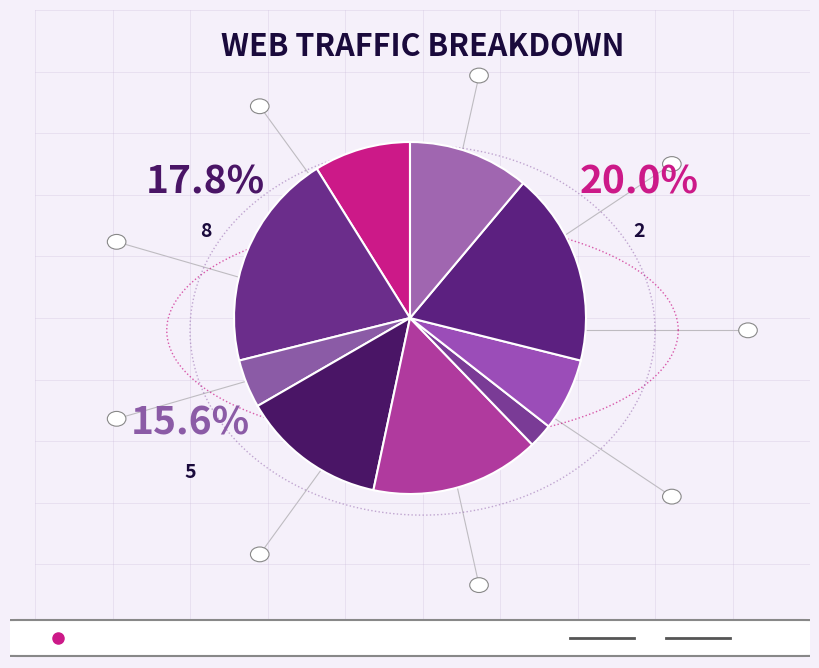

The 5 slice represents 21% of the pie. True or false?

False